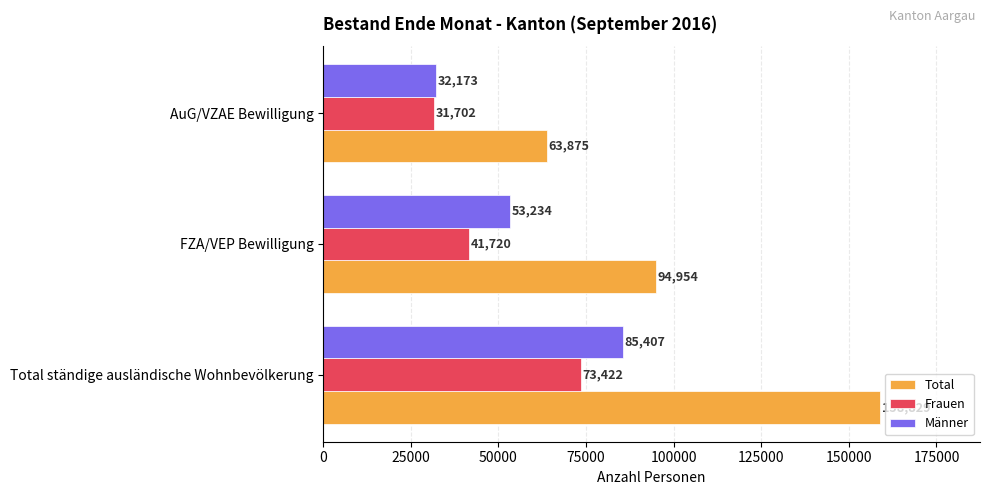

What is the average value of the Männer series?

56938